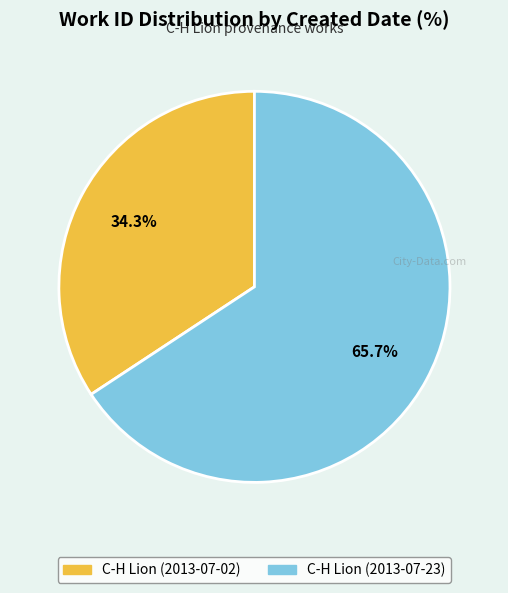

To the nearest percent, what is the difference between the largest and smallest slice percentages?

31%